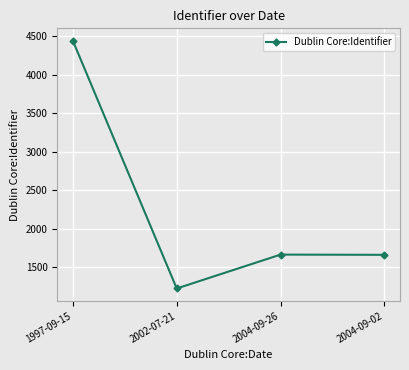

Is it true that the value at 1997-09-15 is 4439?

True